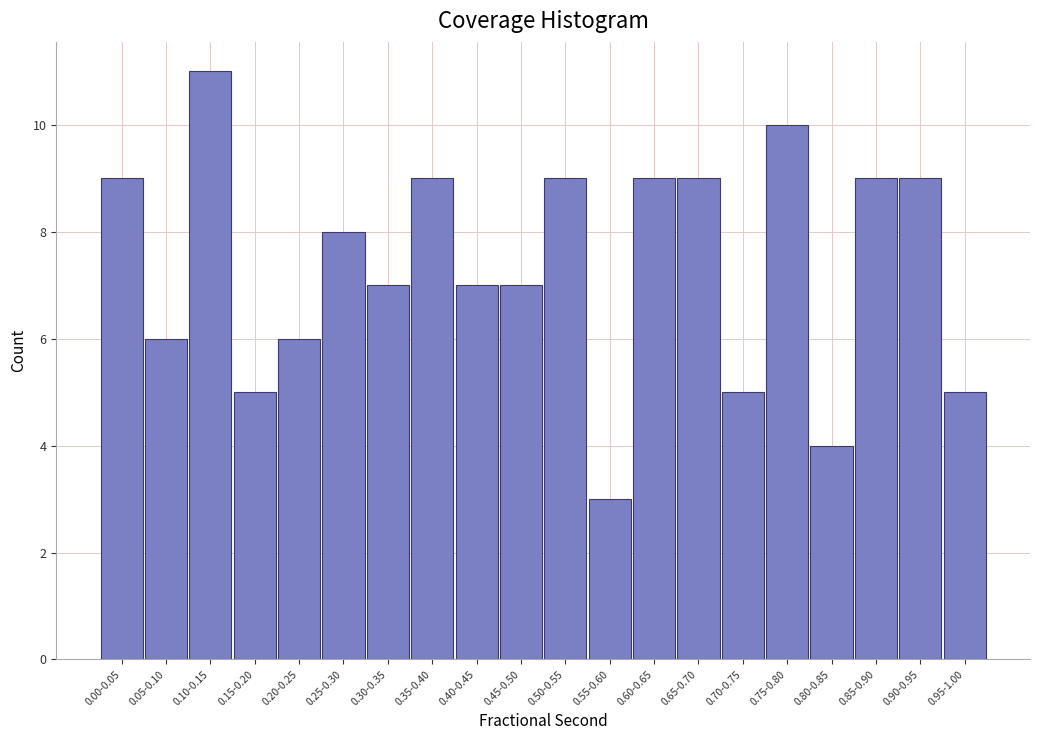

Reading left to right, what are all the values shown in this chart?

9	6	11	5	6	8	7	9	7	7	9	3	9	9	5	10	4	9	9	5